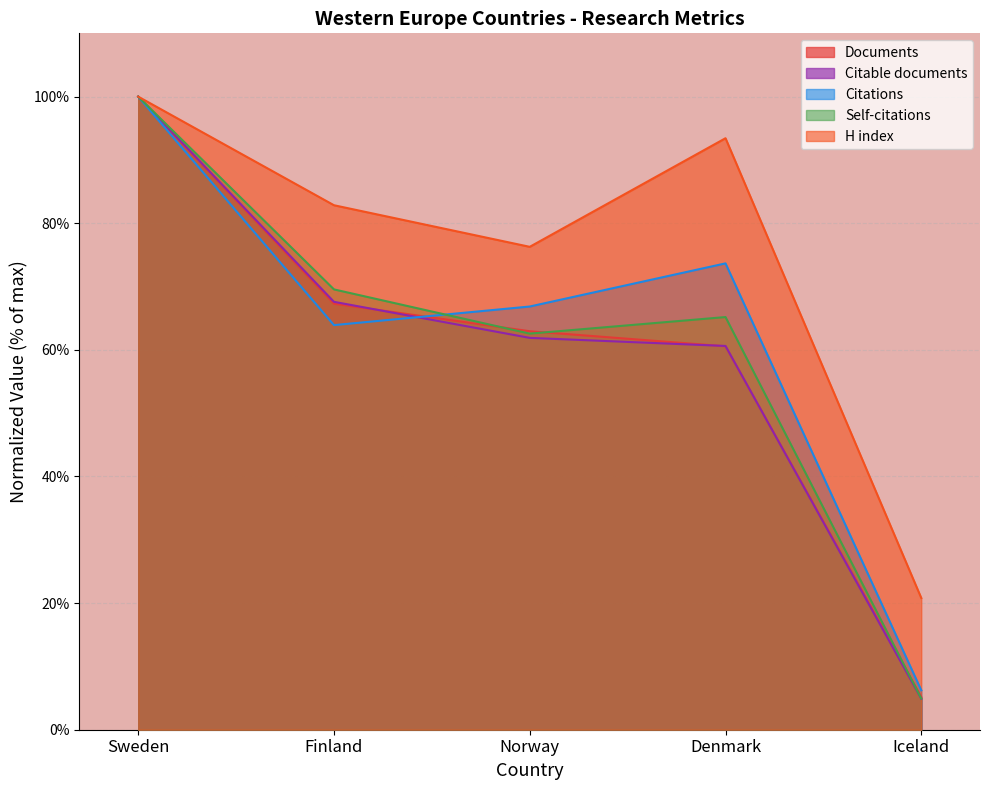

Which label corresponds to the largest value in the chart?

Sweden